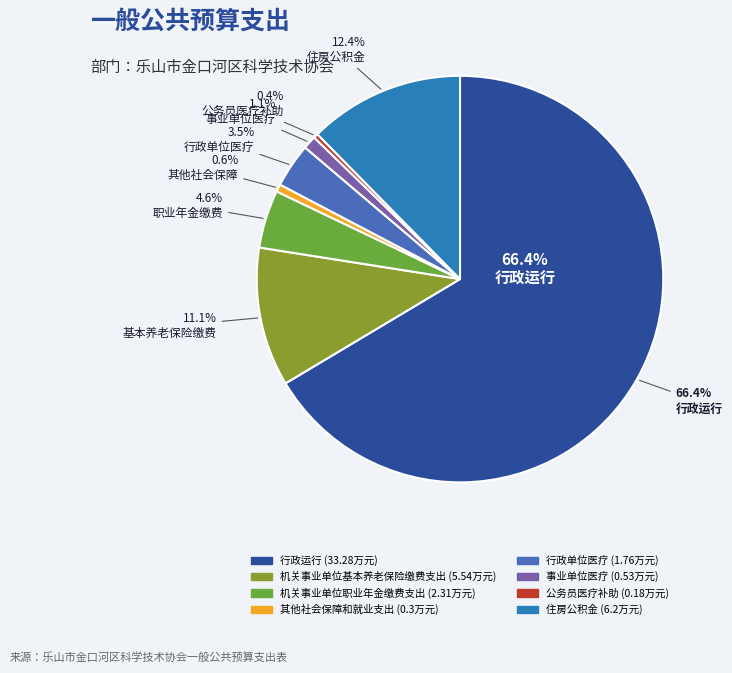

What percentage is NOT represented by 其他社会保障和就业支出?

99.4%